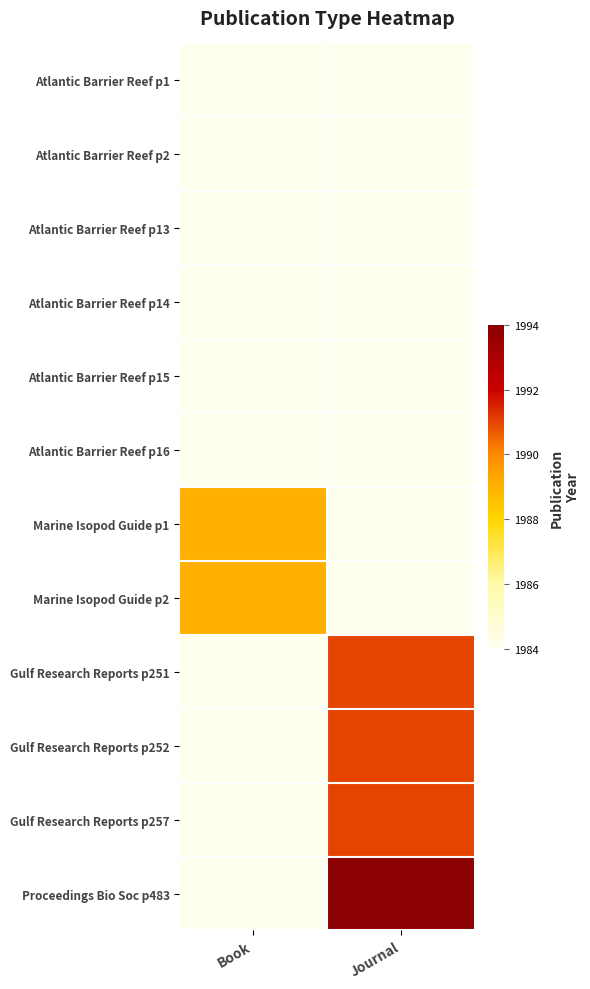

List the series in order of their overall mean, lowest first.

Atlantic Barrier Reef p1, Atlantic Barrier Reef p2, Atlantic Barrier Reef p13, Atlantic Barrier Reef p14, Atlantic Barrier Reef p15, Atlantic Barrier Reef p16, Marine Isopod Guide p1, Marine Isopod Guide p2, Gulf Research Reports p251, Gulf Research Reports p252, Gulf Research Reports p257, Proceedings Bio Soc p483